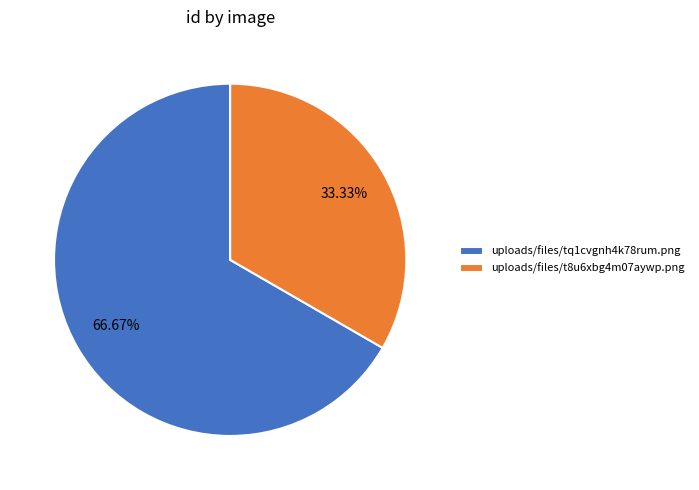

To the nearest percent, what is the average slice percentage?

50%